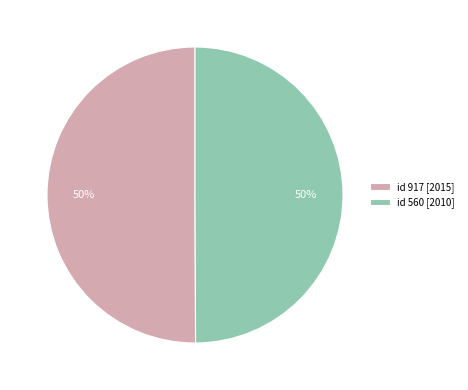

Approximately how many times larger is the value at id 560 [2010] compared to id 917 [2015]?

1.0